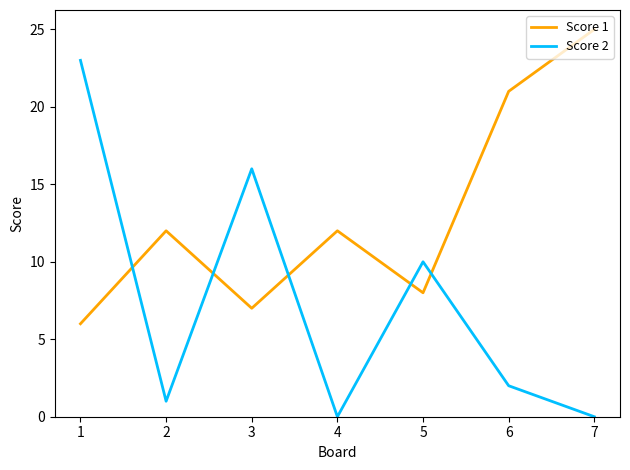

At which label is Score 2 closest to 11?

5